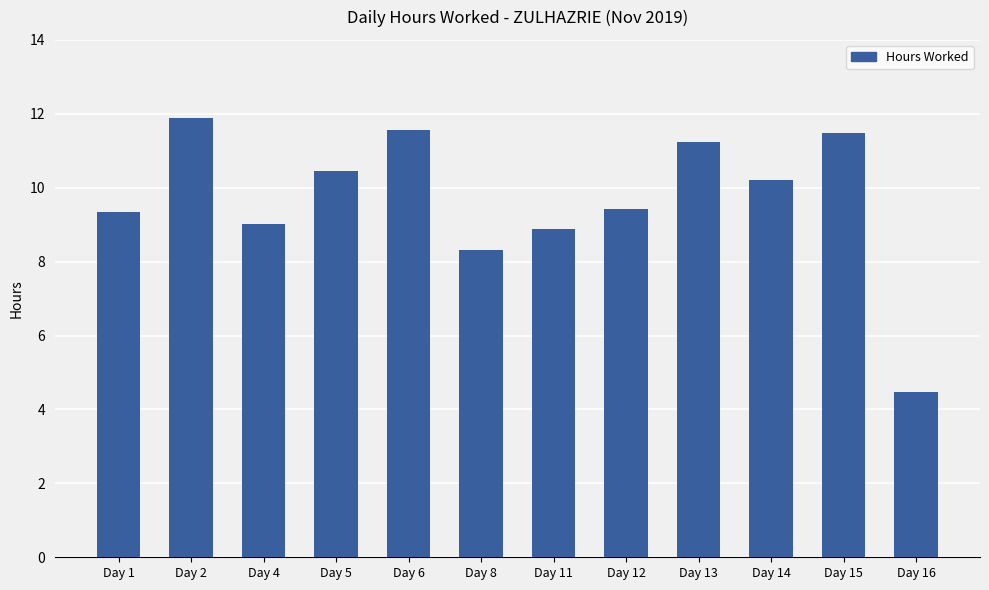

Approximately how many times larger is the value at Day 8 compared to Day 2?

0.7